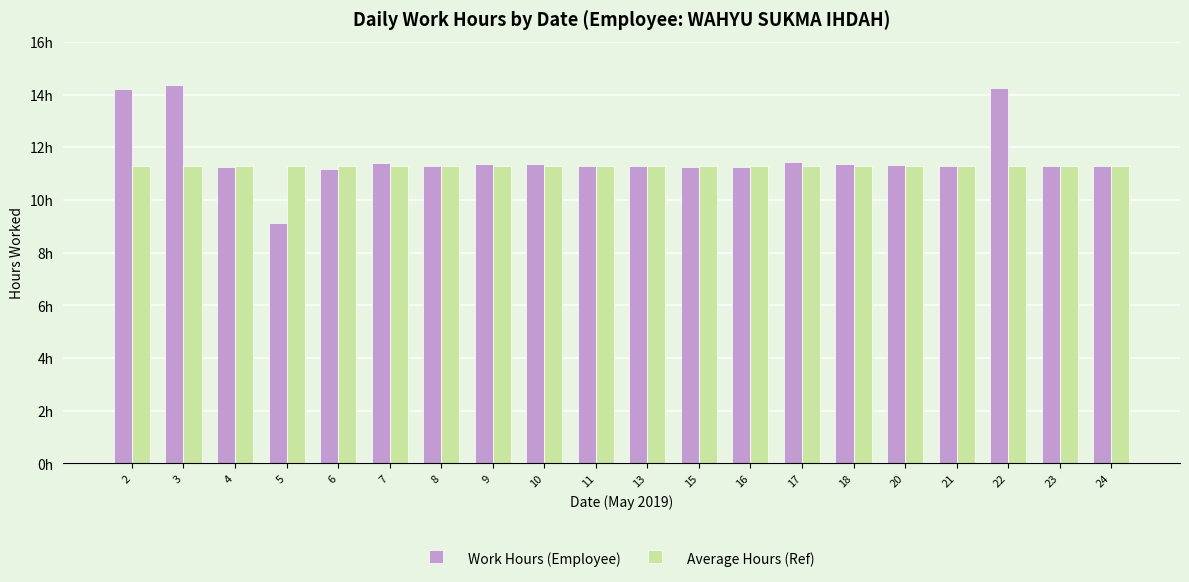

Is it true that Average Hours (Ref) equals 11.3 at 17?

True